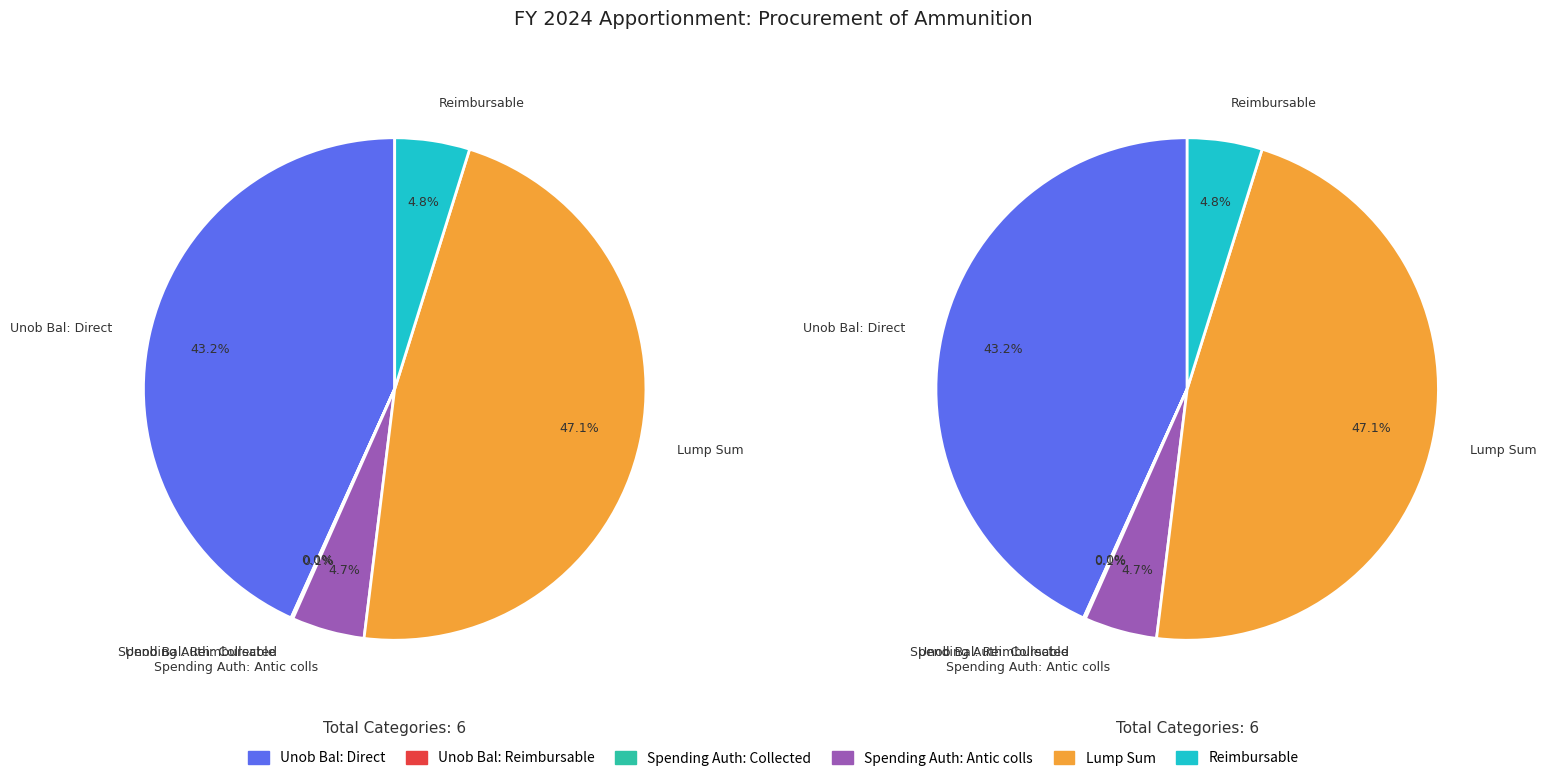

How much of the chart is everything except Spending Auth: Antic colls?

95.3%